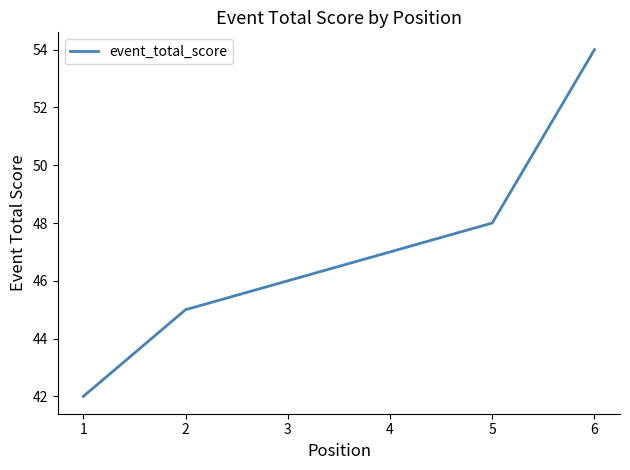

Rank the categories by value from highest to lowest.

6, 5, 4, 3, 2, 1